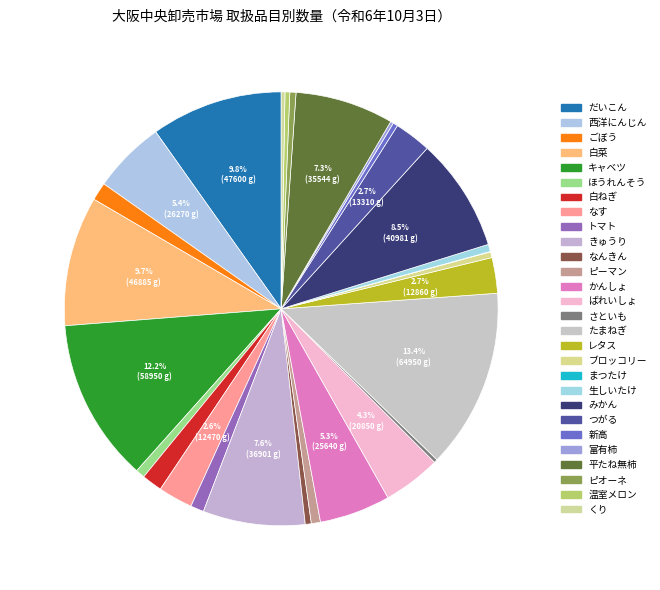

Does any single category account for the majority?

No